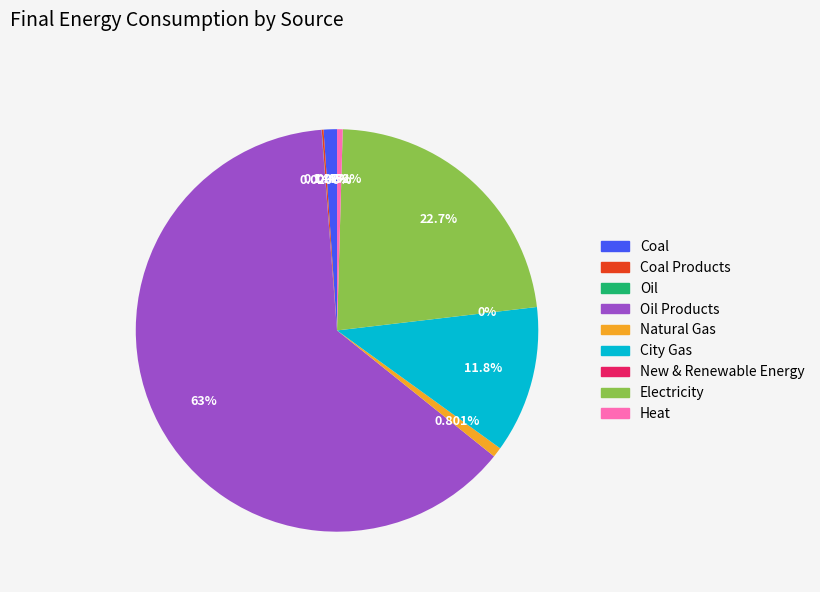

How many slices are in this pie chart?

9